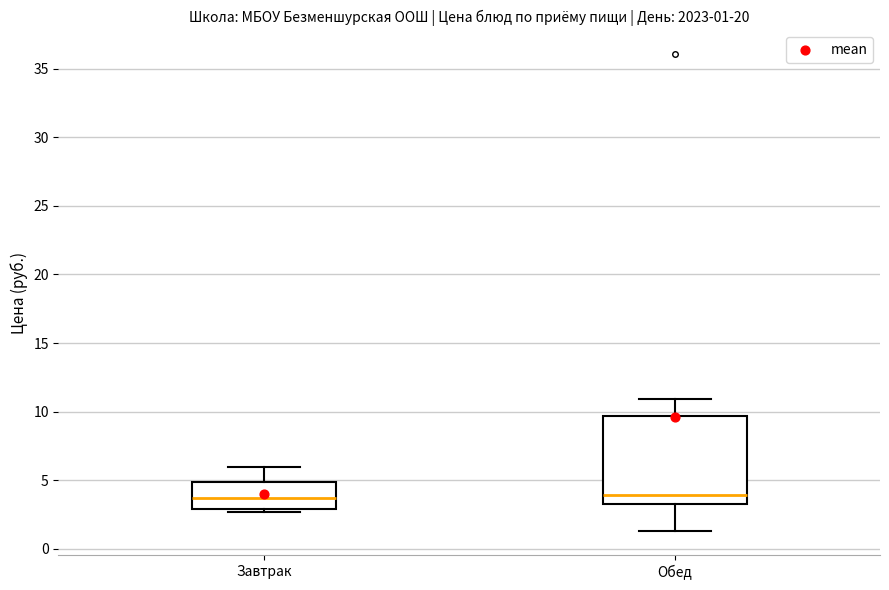

Comparing the boxes themselves (not the whiskers), which one is the tallest?

Обед